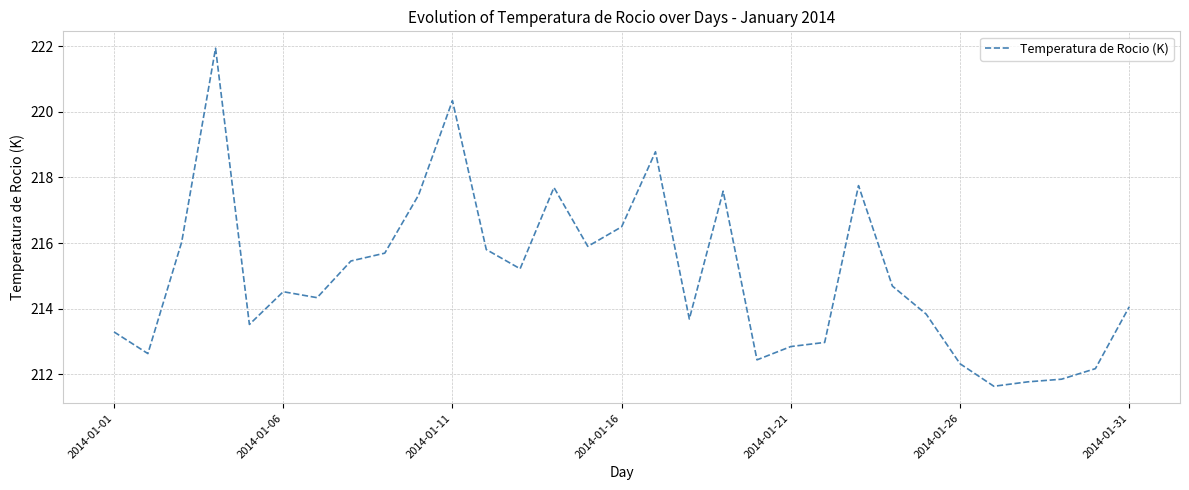

What is the greatest value displayed?

221.9